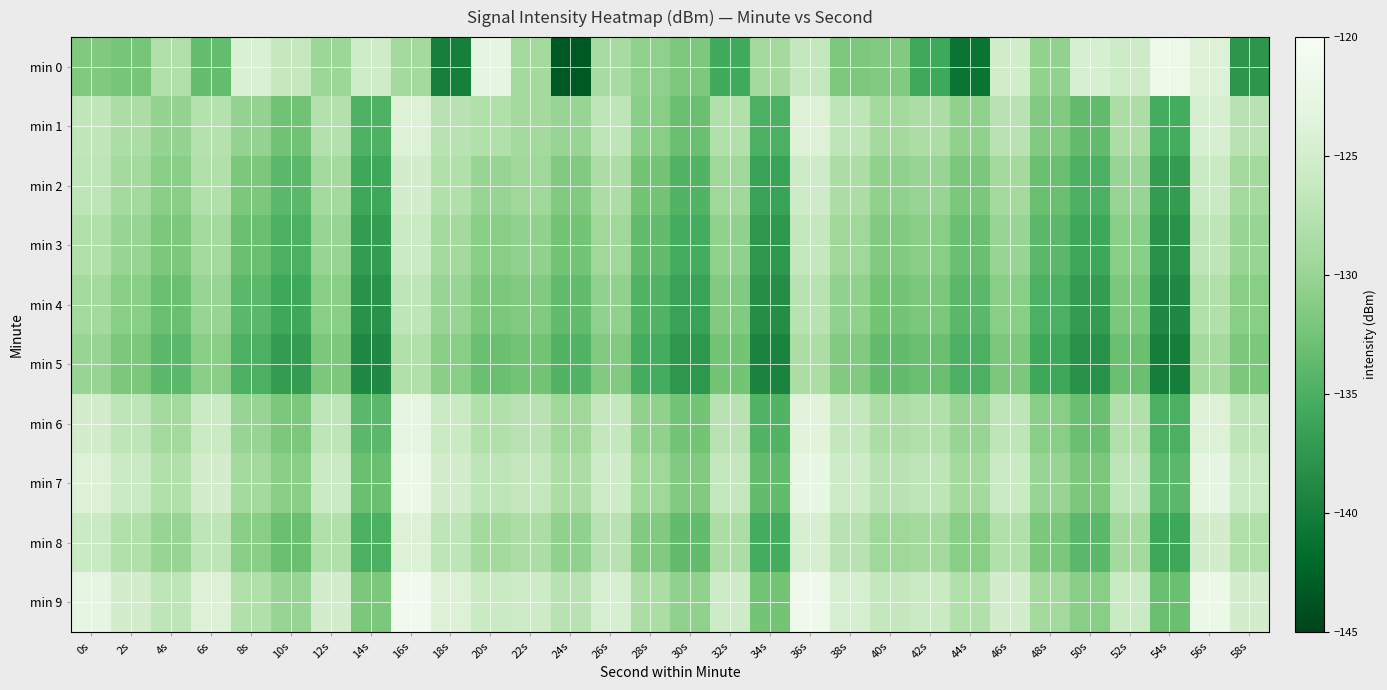

At how many categories does at least one series exceed -141?

30